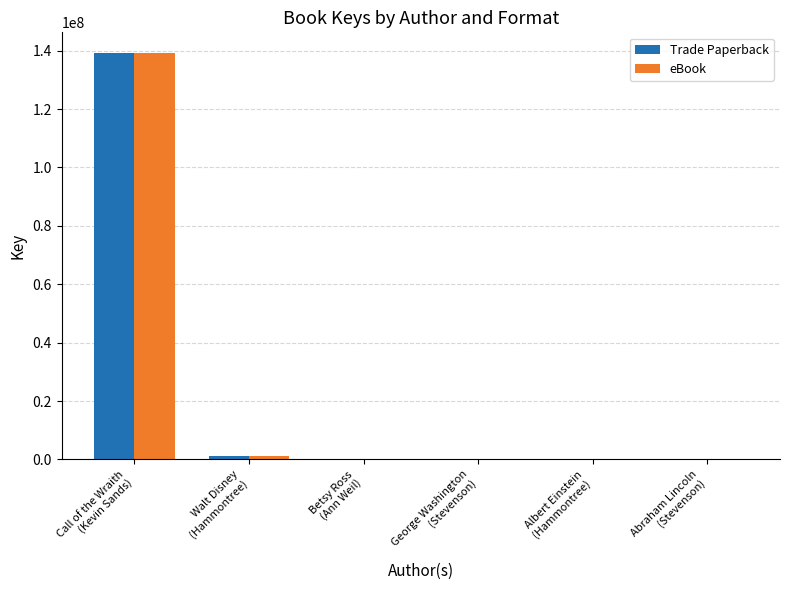

What is the maximum value for eBook?

139322363